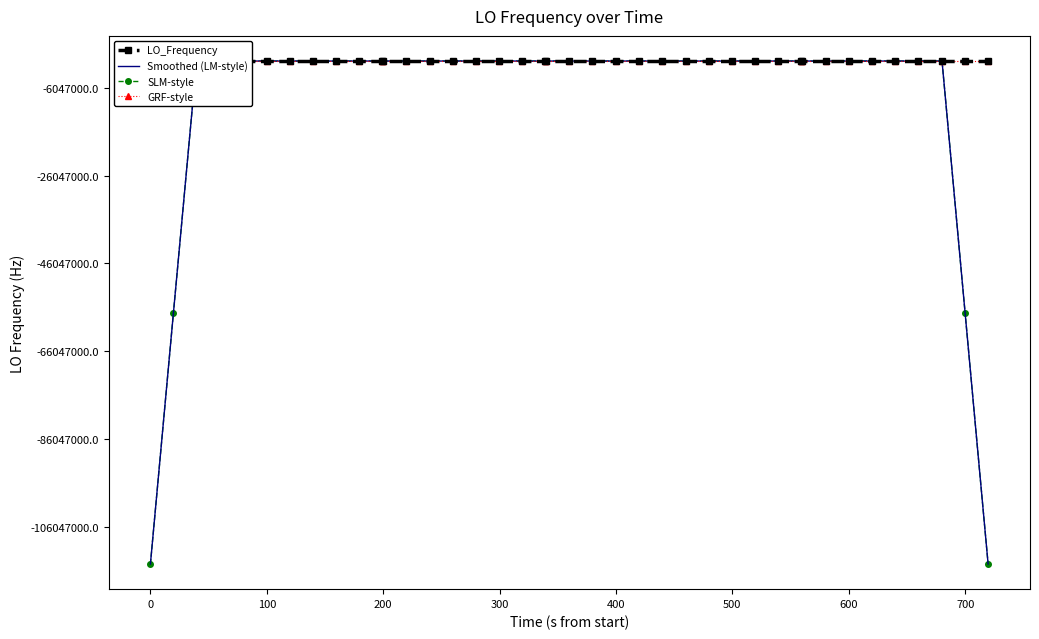

Reading right to left, transcribe all the data shown in this chart.

LO_Frequency: 286047001.0	286046998.6	286046999.0	286046996.7	286046999.4	286046999.1	286046999.5	286046998.9	286046998.4	286046998.4	286046998.3	286046999.4	286046998.2	286047000.8	286046998.2	286047000.9	286047001.1	286047000.6	286047000.5	286047000.3	286047002.8	286047002.8	286047001.0	286047000.2	286046998.2	286047000.6	286046999.8	286047002.7	286047000.5	286047000.5	286047001.2	286047000.2	286046998.4	286046998.3	286046998.8	286046996.6	286046997.1	286046999.4	286046999.5	286046998.6
Smoothed (LM-style): 171628199.7	228837599.1	286046998.9	286046998.6	286046998.7	286046998.7	286046999.1	286046998.9	286046998.7	286046998.7	286046998.5	286046999.0	286046999.0	286046999.5	286046999.8	286047000.3	286047000.3	286047000.7	286047001.1	286047001.4	286047001.5	286047001.4	286047001.0	286047000.6	286047000.0	286047000.3	286047000.4	286047000.8	286047000.9	286047001.0	286047000.2	286046999.7	286046999.4	286046998.5	286046997.8	286046998.0	286046998.3	286046998.2	228837598.9	171628199.5
SLM-style: 171628200.2	228837598.8	286046998.6	286046999.1	286046998.4	286046998.4	286046999.6	286046998.6	286046998.4	286046999.2	286046998.2	286046998.7	286046999.5	286046999.2	286046999.5	286047000.8	286047000.0	286047000.4	286047001.6	286047001.1	286047001.2	286047001.9	286047000.7	286047000.3	286047000.5	286047000.0	286047000.1	286047001.3	286047000.6	286047000.7	286047000.7	286046999.4	286046999.1	286046999.0	286046997.5	286046997.7	286046998.8	286046997.9	228837598.6	171628200.0
GRF-style: 286047000.6	286046998.2	286046999.8	286046996.3	286046999.0	286046998.7	286047000.3	286046998.5	286046998.0	286046998.0	286046999.1	286046999.0	286046997.8	286047000.4	286046999.0	286047000.5	286047000.7	286047000.2	286047001.3	286046999.9	286047002.4	286047002.4	286047001.8	286046999.8	286046997.8	286047000.2	286047000.6	286047002.3	286047000.1	286047000.1	286047002.0	286046999.8	286046998.0	286046997.9	286046999.6	286046996.2	286046996.7	286046999.0	286047000.3	286046998.2